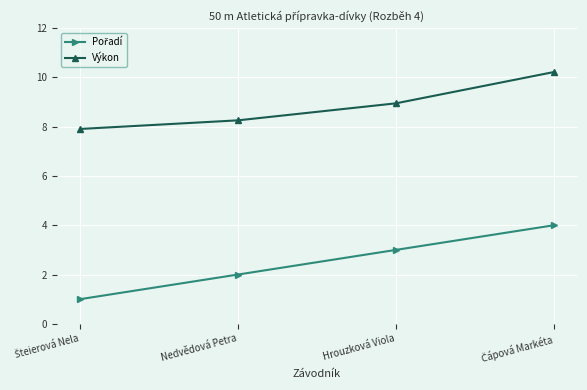

Does the chart have visible grid lines?

Yes